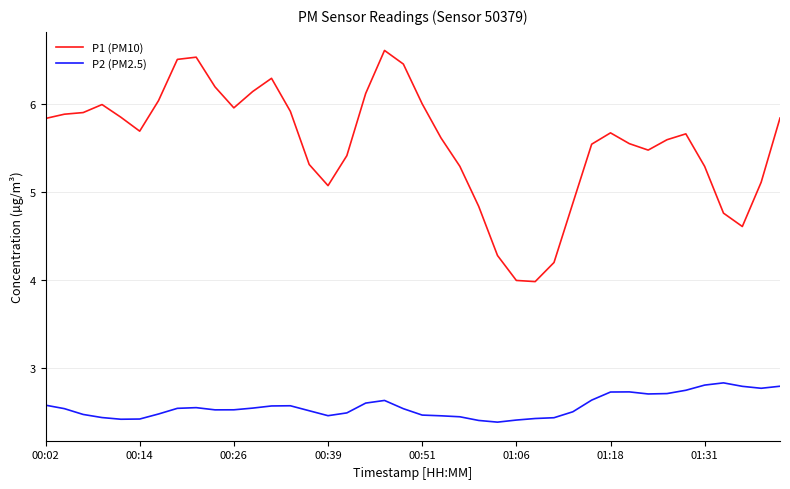

Count the P2 (PM2.5) values in the range 2 to 3.

40